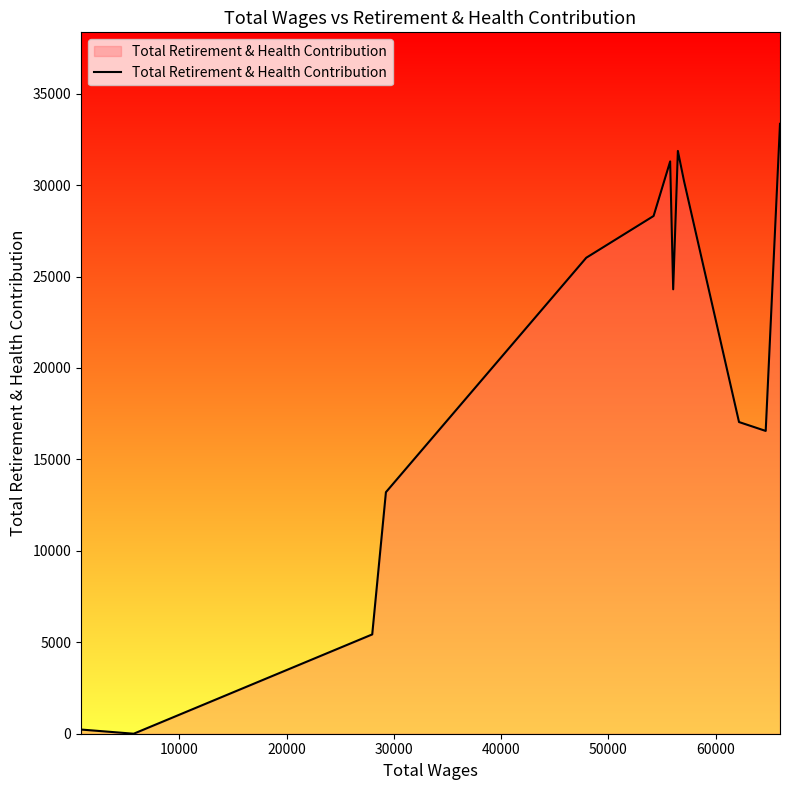

How many positive values are there?

12